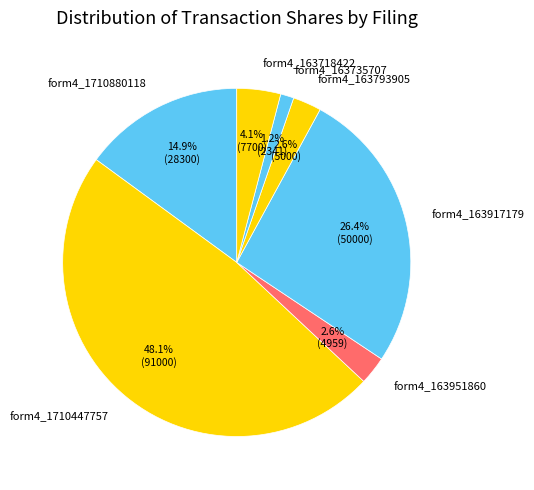

Does any single category account for the majority?

No